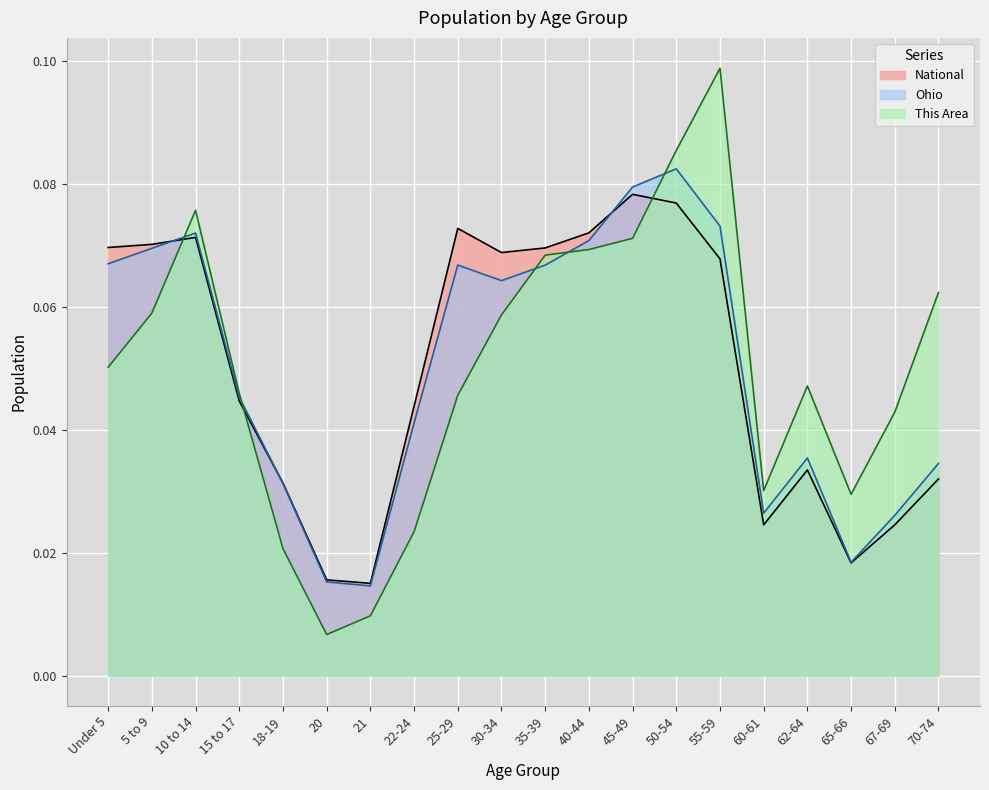

Where is the first local maximum for This Area?

10 to 14